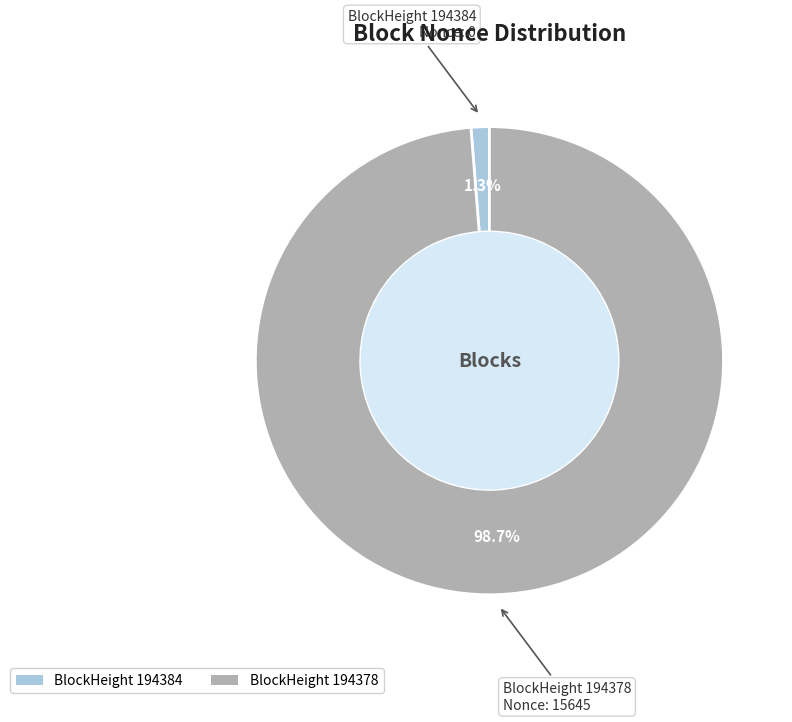

How many slices are in this pie chart?

2